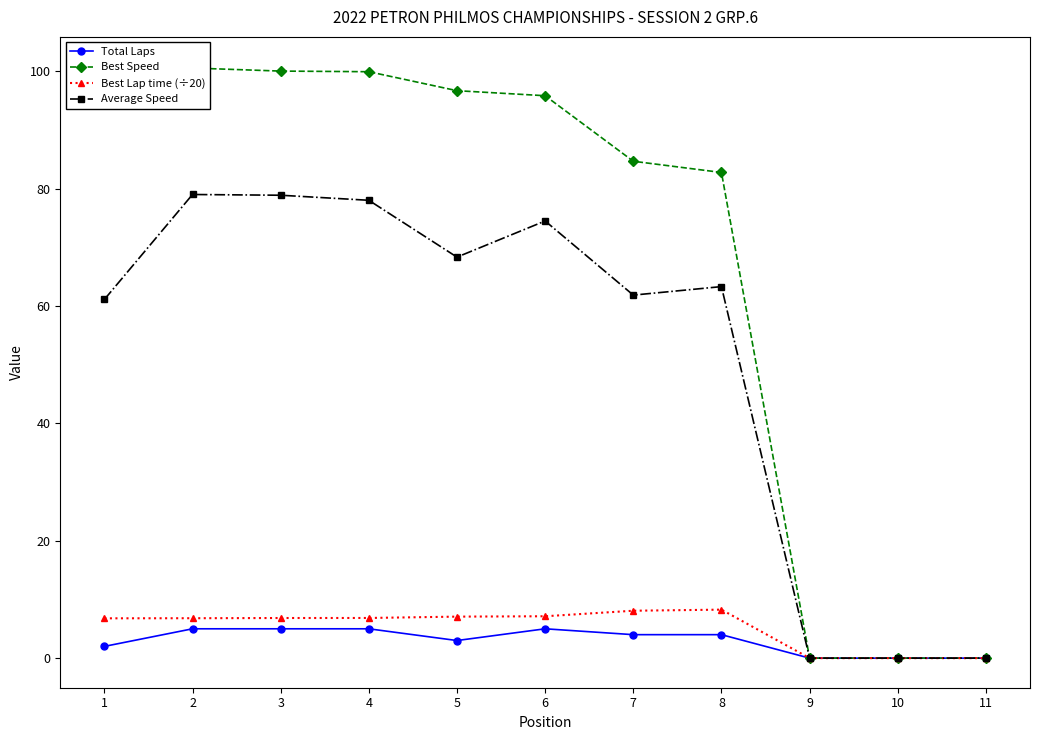

Rank the series by their maximum value, from lowest to highest.

Total Laps, Best Lap time (÷20), Average Speed, Best Speed